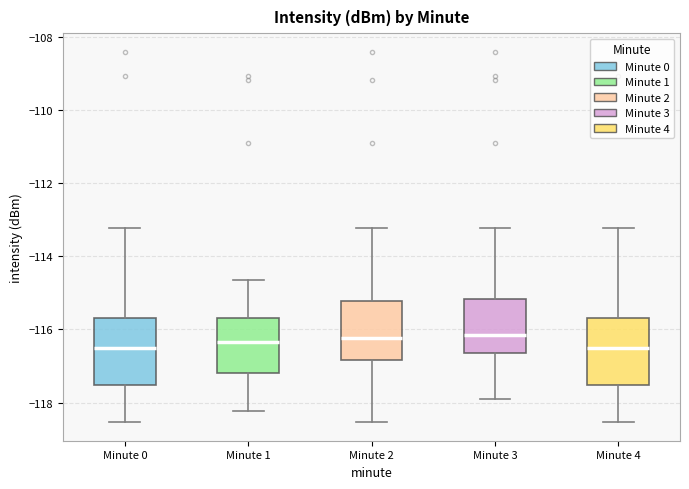

Where does the median line of the box for Minute 2 sit on the y-axis? The values are not printed on the chart, so give them approximately, as read against the axis.

-116.2